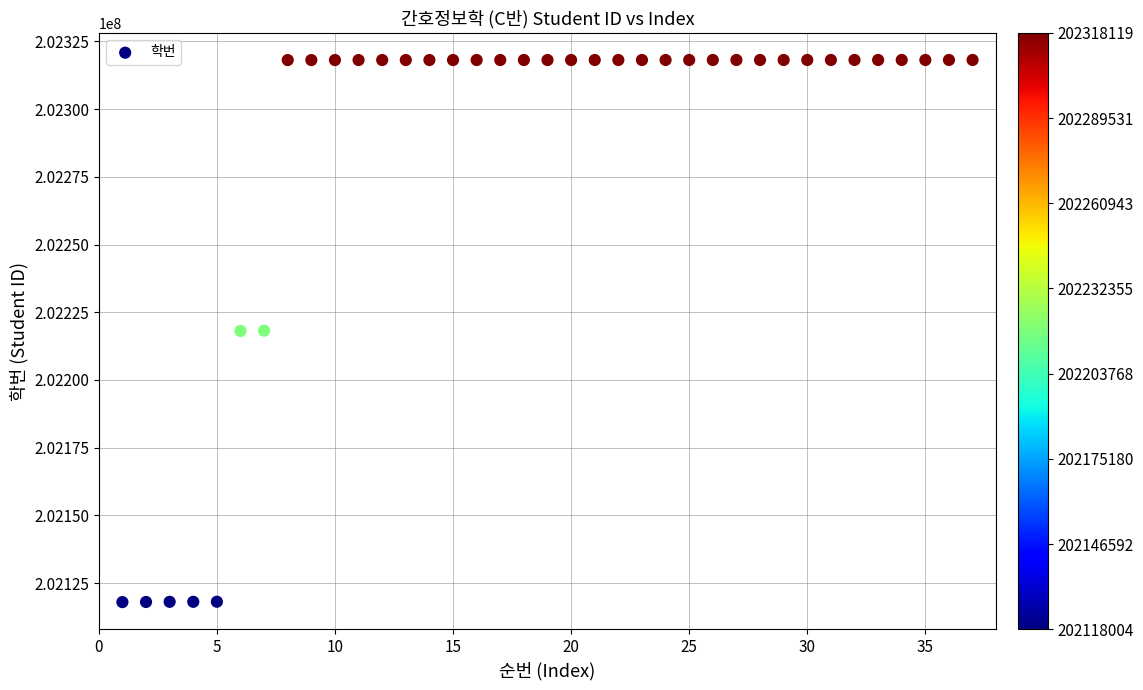

What is the range of X values (max minus min)?

36